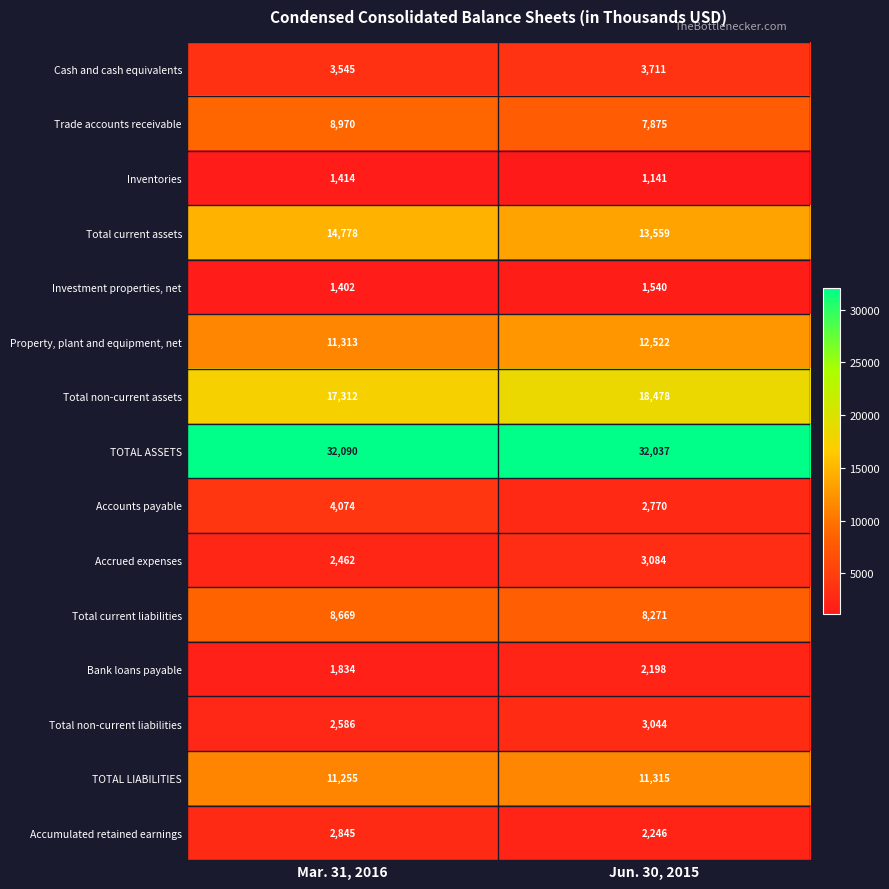

What is the difference between the maximum and minimum values in the Accrued expenses series?

622